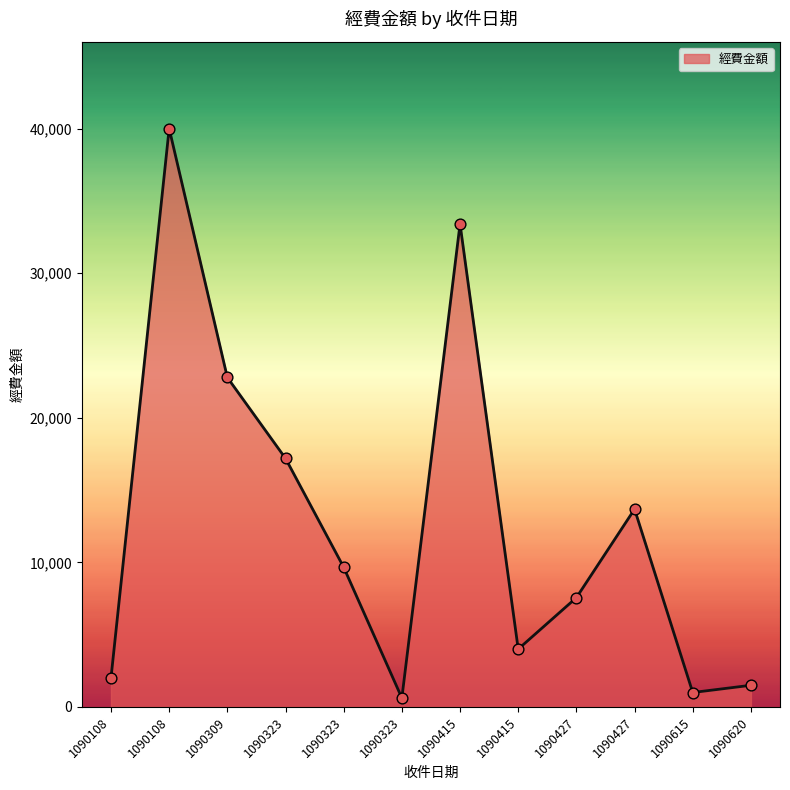

What is the ratio of the value at 1090415 to the value at 1090415?

8.3